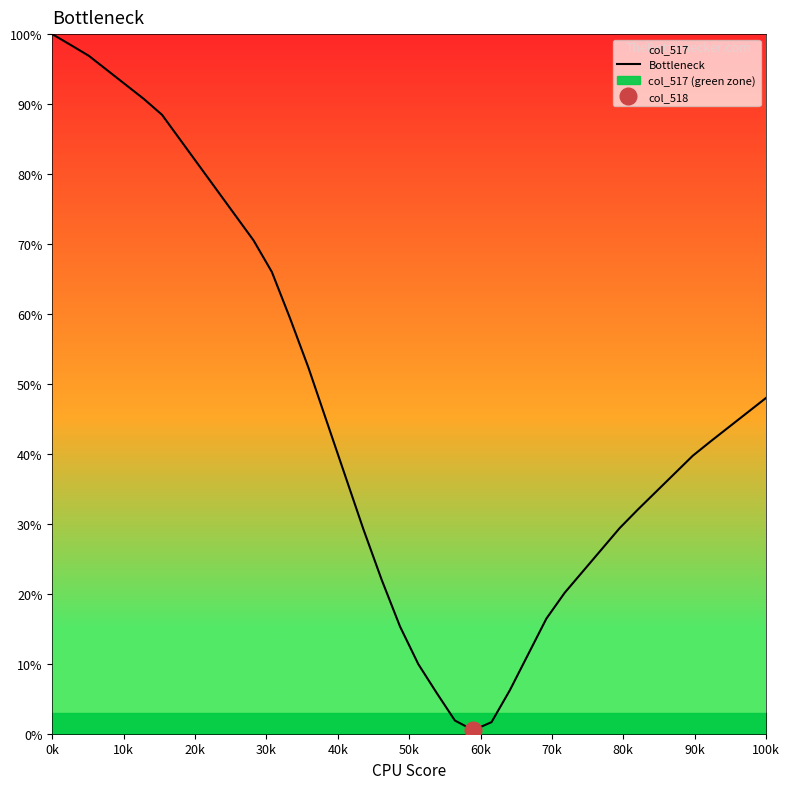

Where does the data first go above 41?

0k